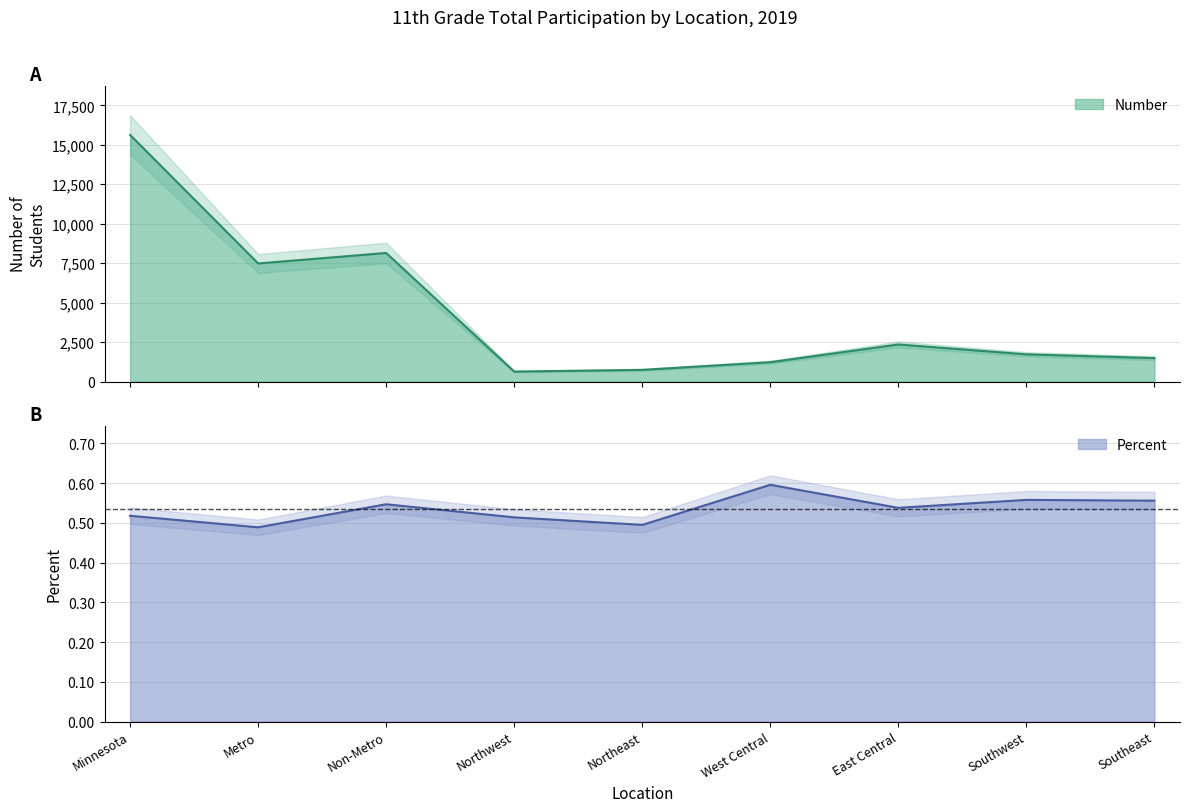

At which category is the sum across all series the highest?

Minnesota